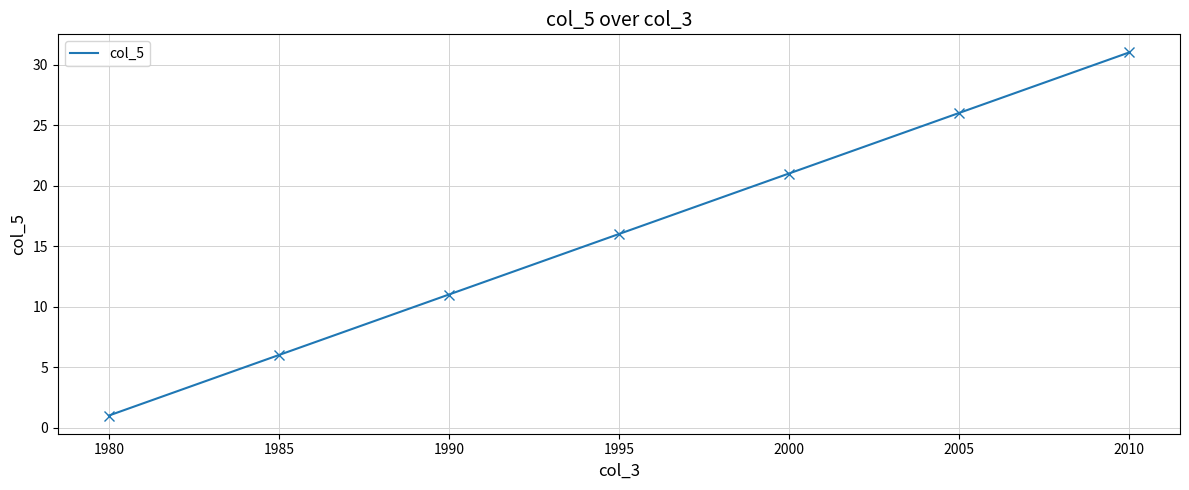

How many values are below 16?

15